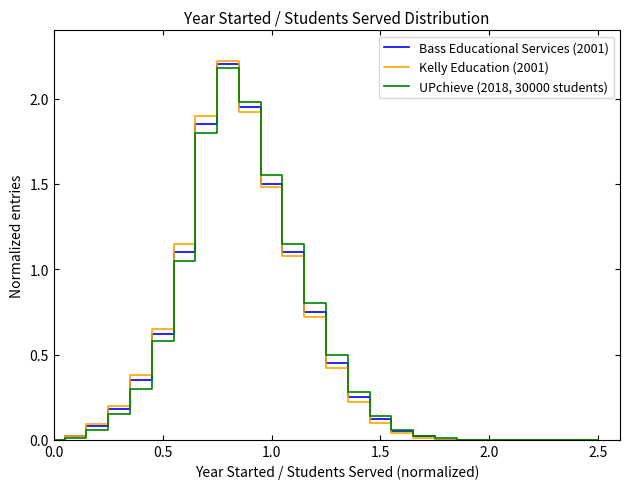

List the series in order of their peak value, highest first.

Kelly Education (2001), Bass Educational Services (2001), UPchieve (2018, 30000 students)